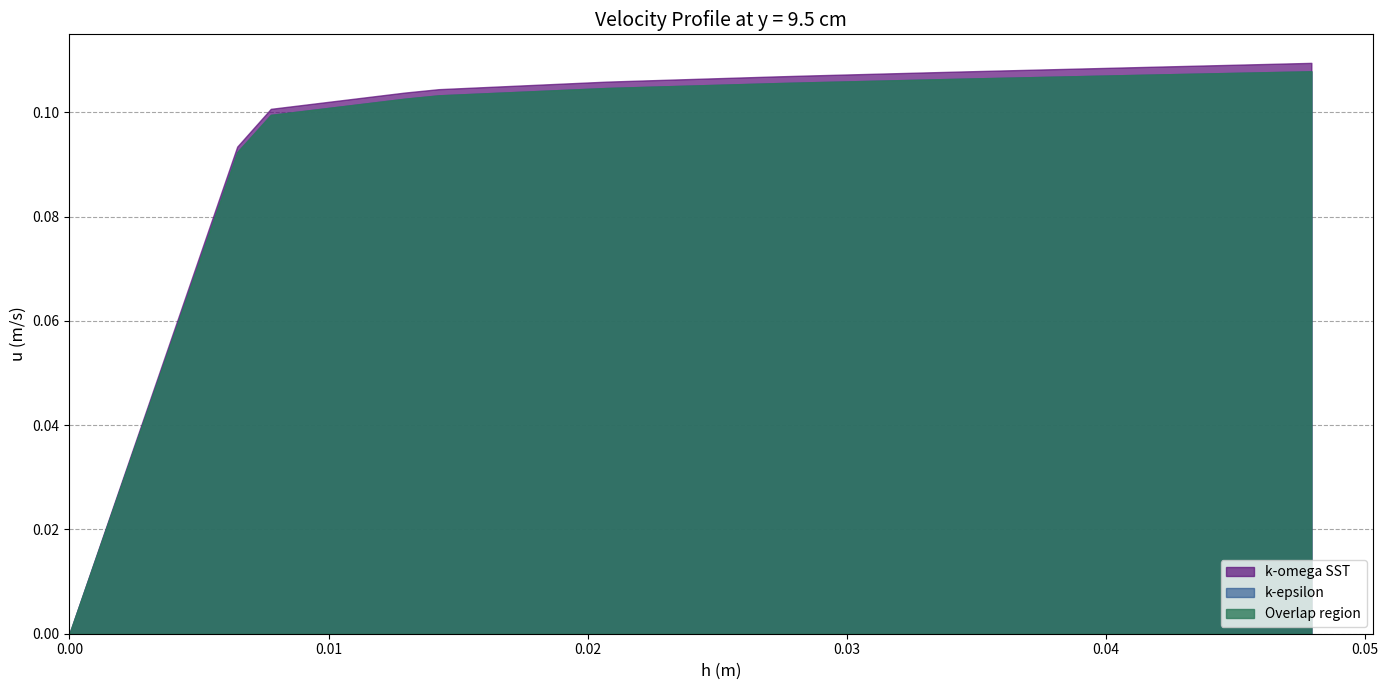

True or false: k-epsilon has a value of 0.0 at 0.0194307.

False